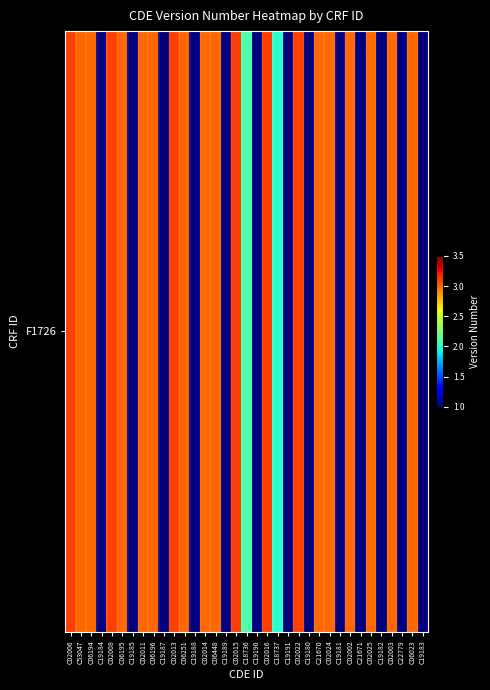

What is the approximate value at C06023?

3.0